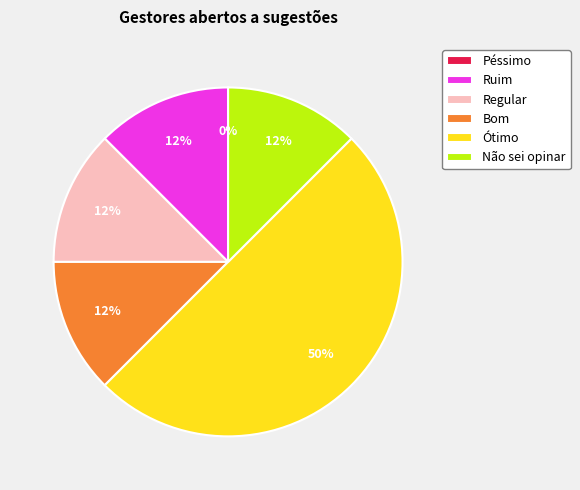

Is the sum of Não sei opinar and Bom greater than half?

No